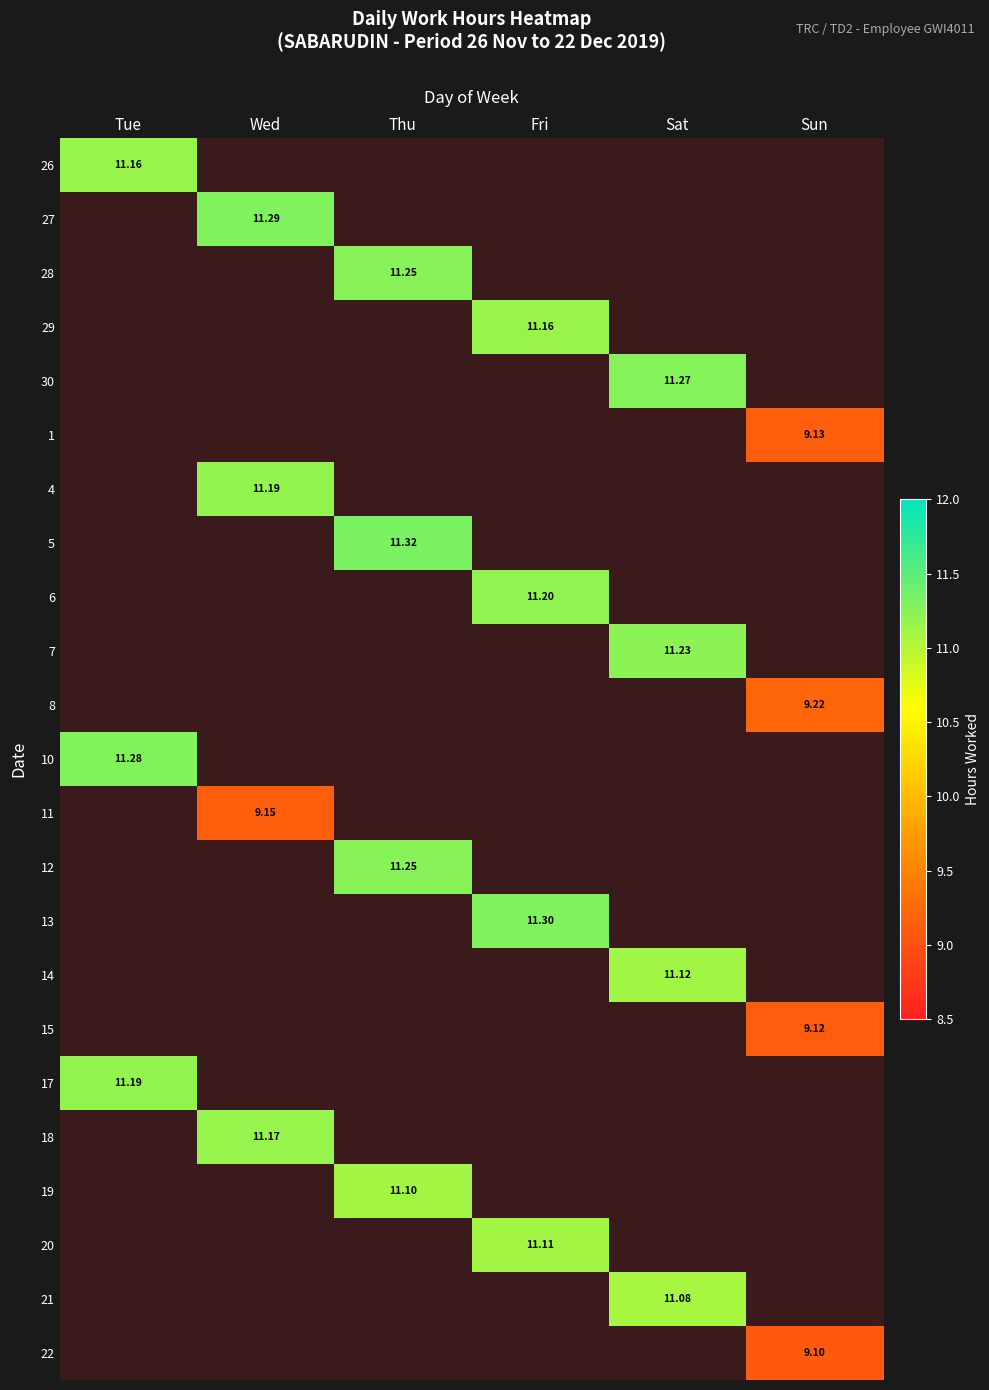

Which category has the lowest value across all series?

Sun